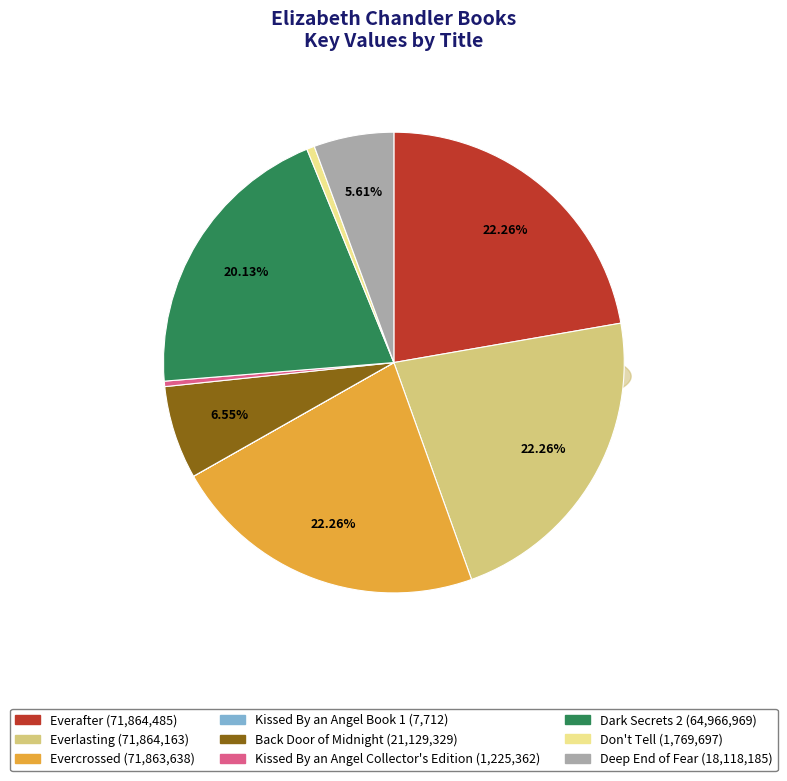

Count the number of slices in the pie.

9